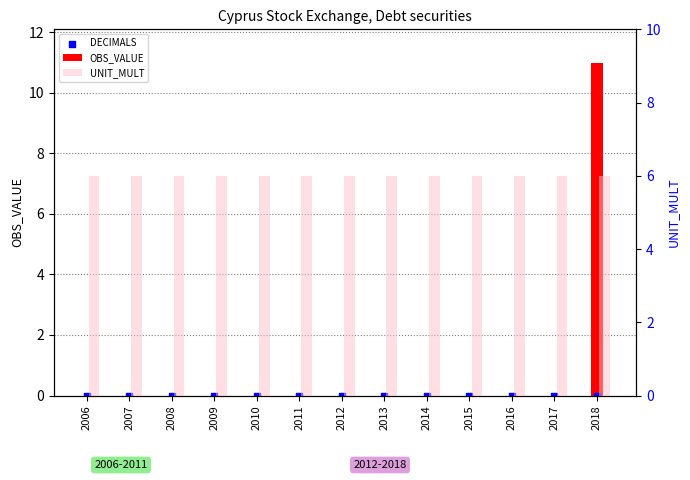

At how many categories does at least one series exceed 0?

13